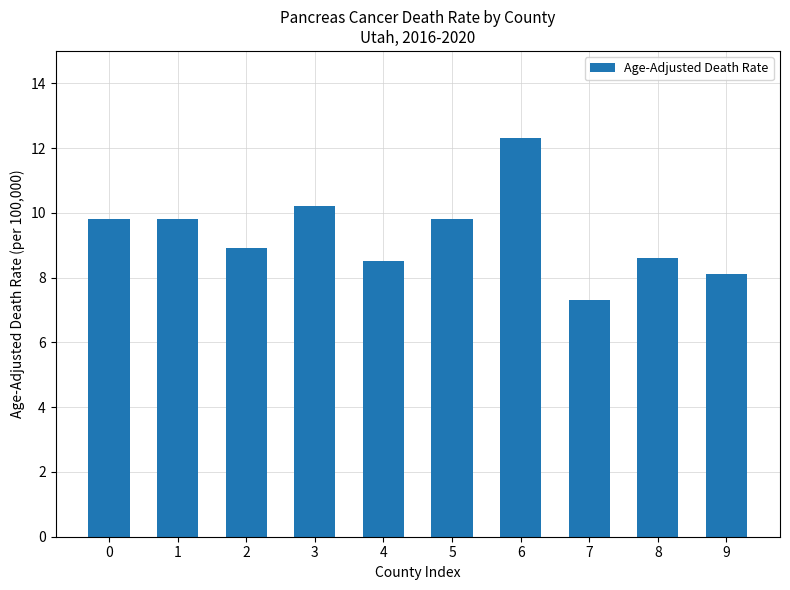

What is the minimum value shown in the chart?

7.3